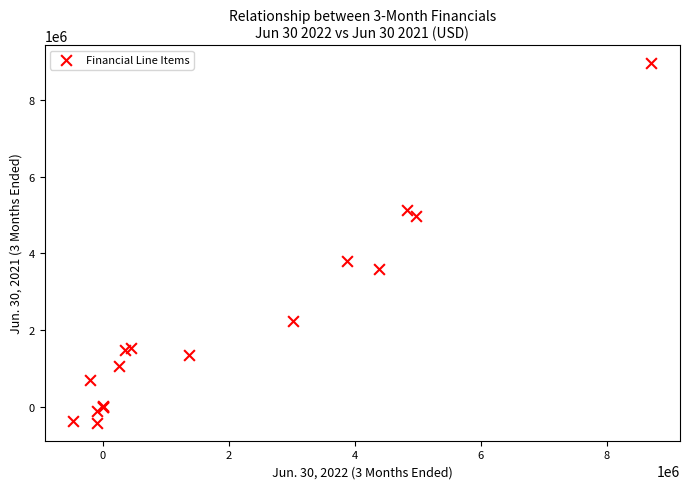

What Y value in the scatter plot is closest to 4271823?

3810228.0